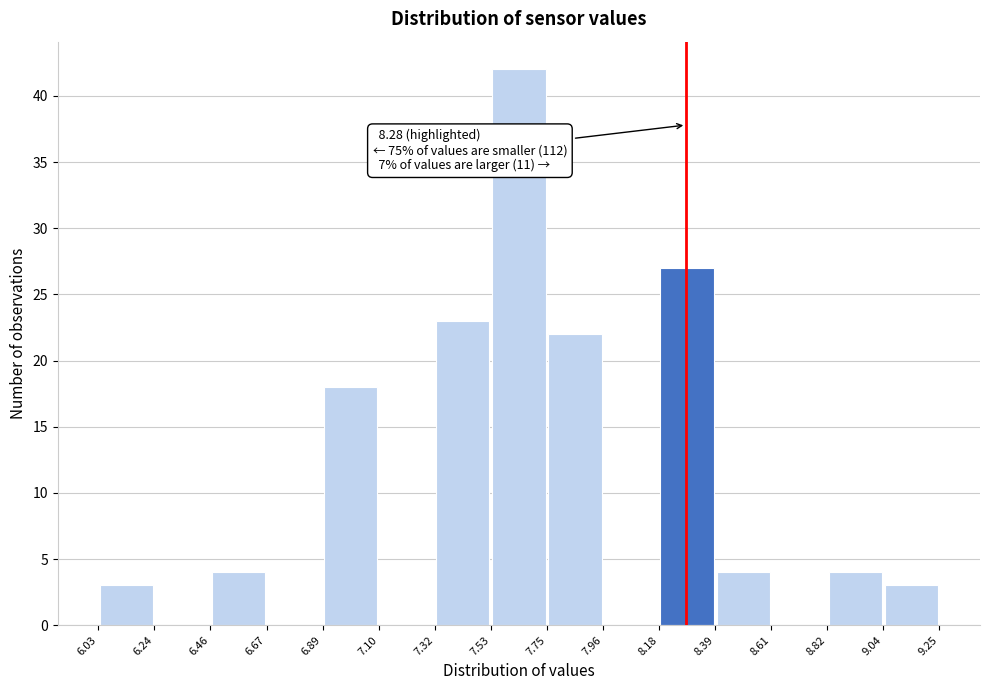

Which range on the x-axis has the tallest bar?

7.53 to 7.75